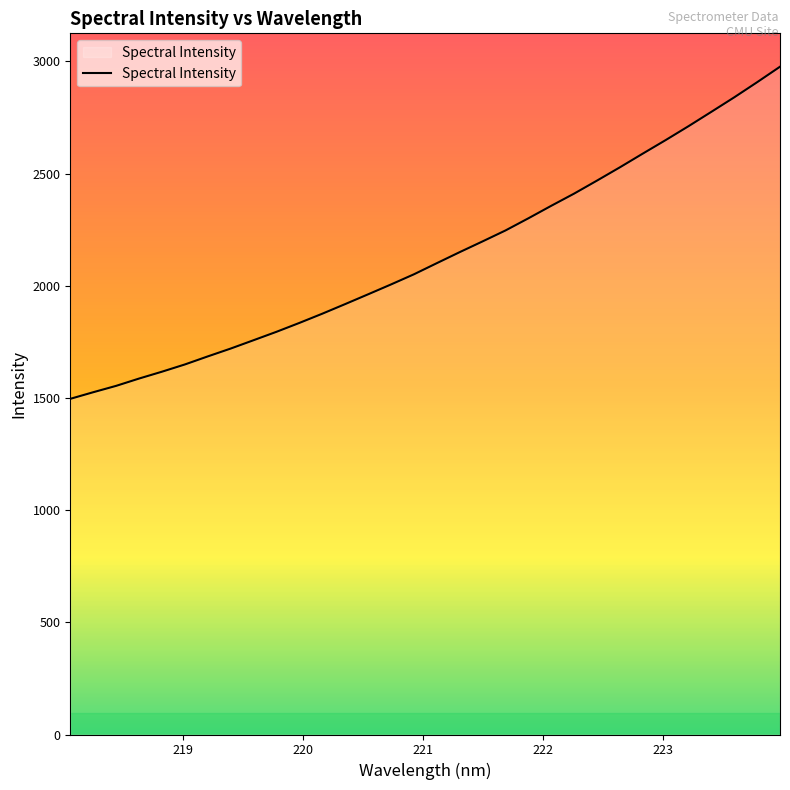

What is the maximum value shown in the chart?

2976.6